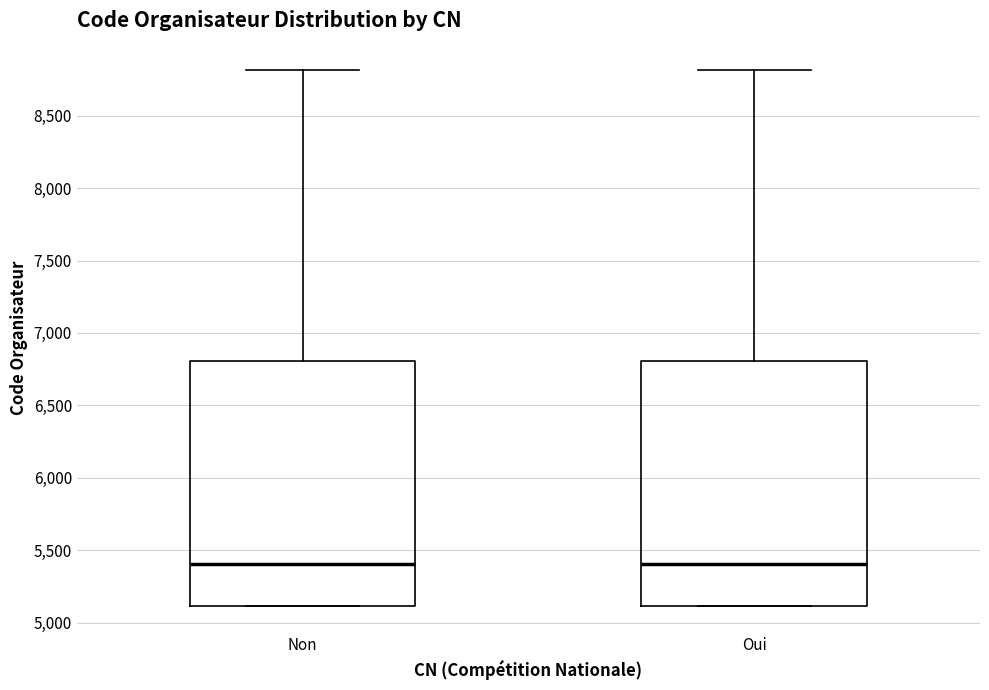

Reading left to right, transcribe this box plot: for each box, give where its median line is, the range the box spans, and where its two whiskers end, as read against the y-axis. The values are not printed on the chart, so give them approximately, as read against the axis.

Non: median 5400, box 5100 to 6800, whiskers 5100 to 8800
Oui: median 5400, box 5100 to 6800, whiskers 5100 to 8800